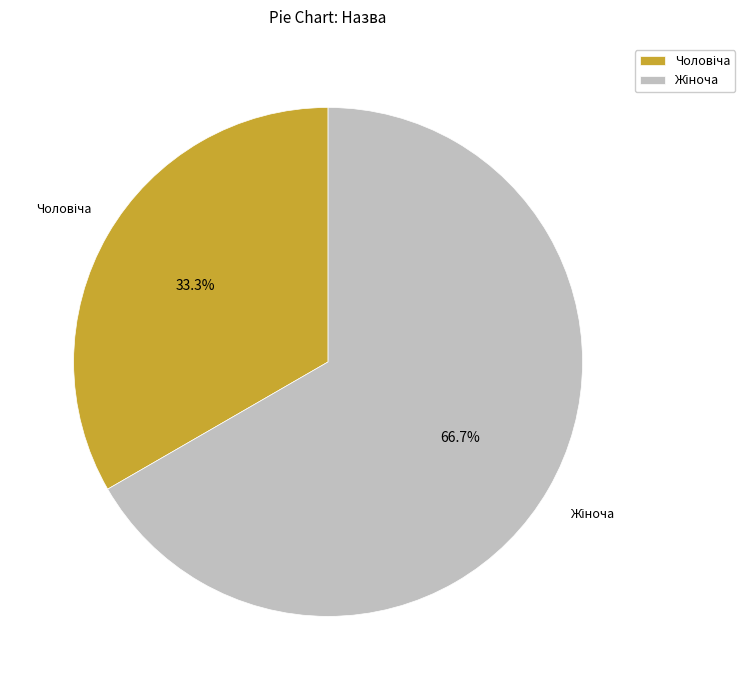

Does any single category account for the majority?

Yes